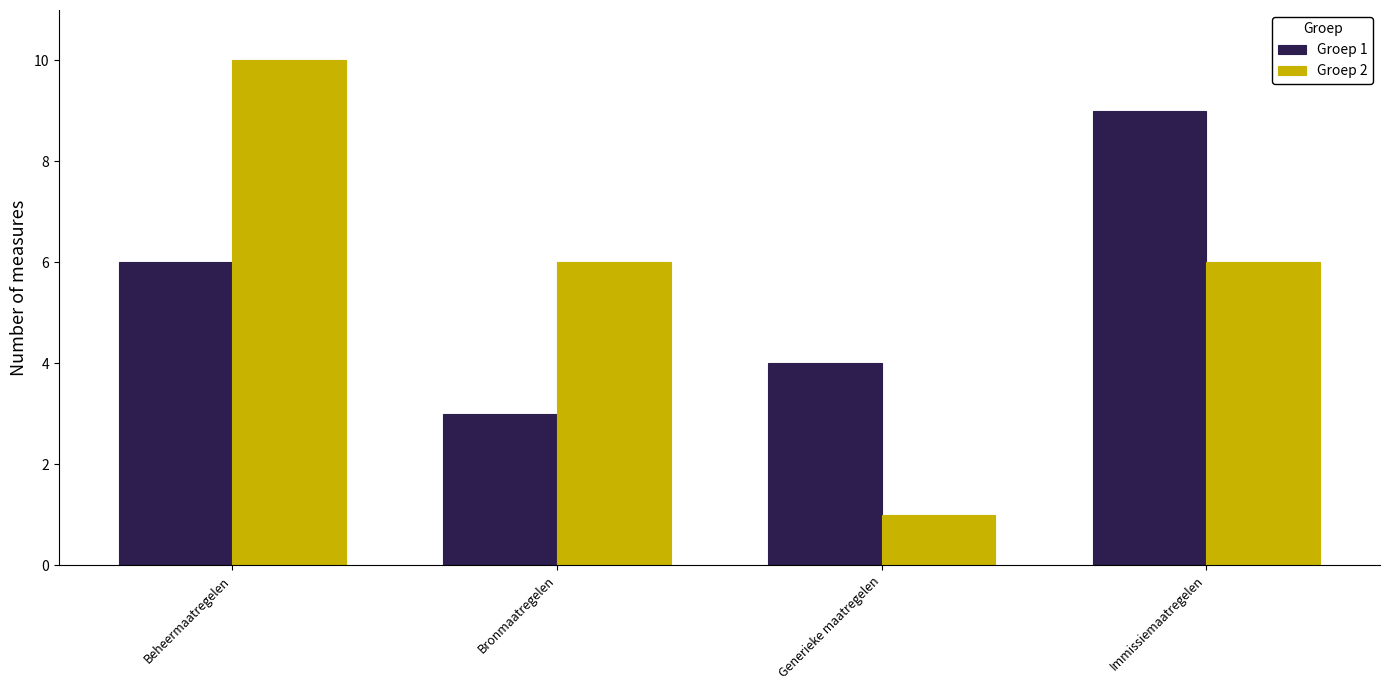

What is the difference between the Groep 1 values at Beheermaatregelen and Bronmaatregelen?

3